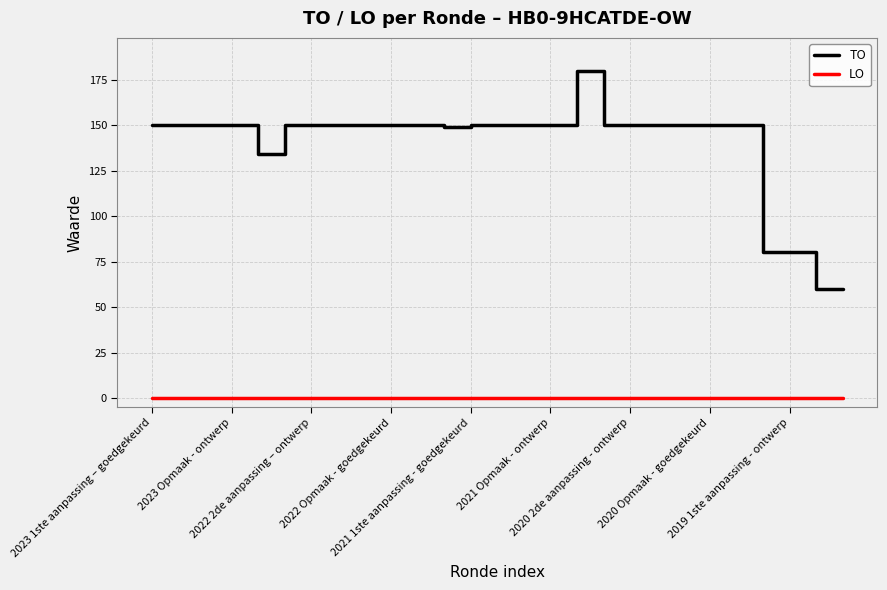

What are all the series names shown in the legend?

TO, LO